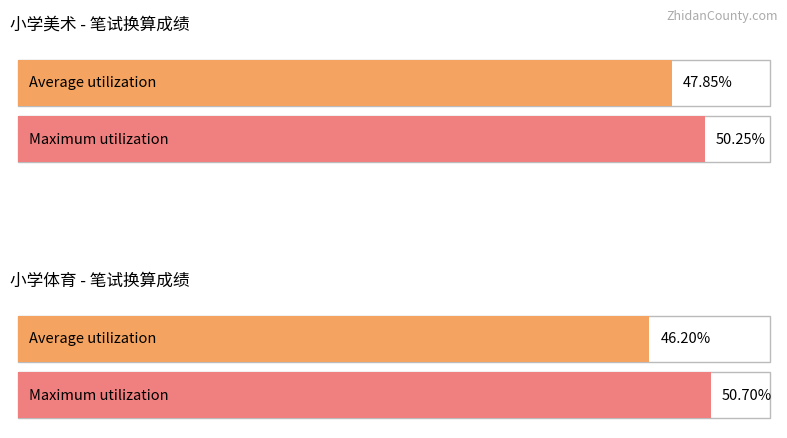

What are all the series names shown in the legend?

Average utilization, Maximum utilization